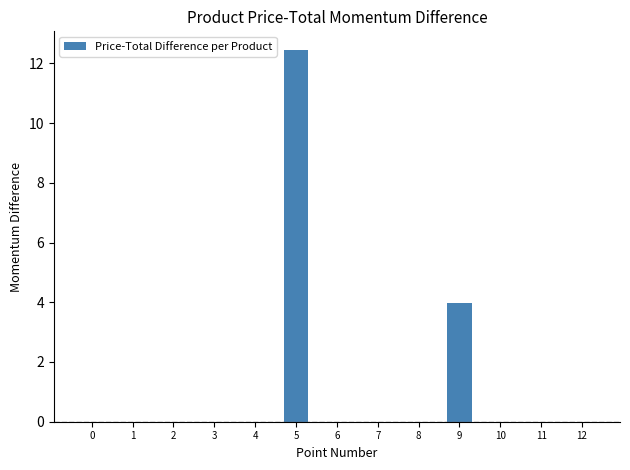

At which category does the chart reach its peak across all series?

5